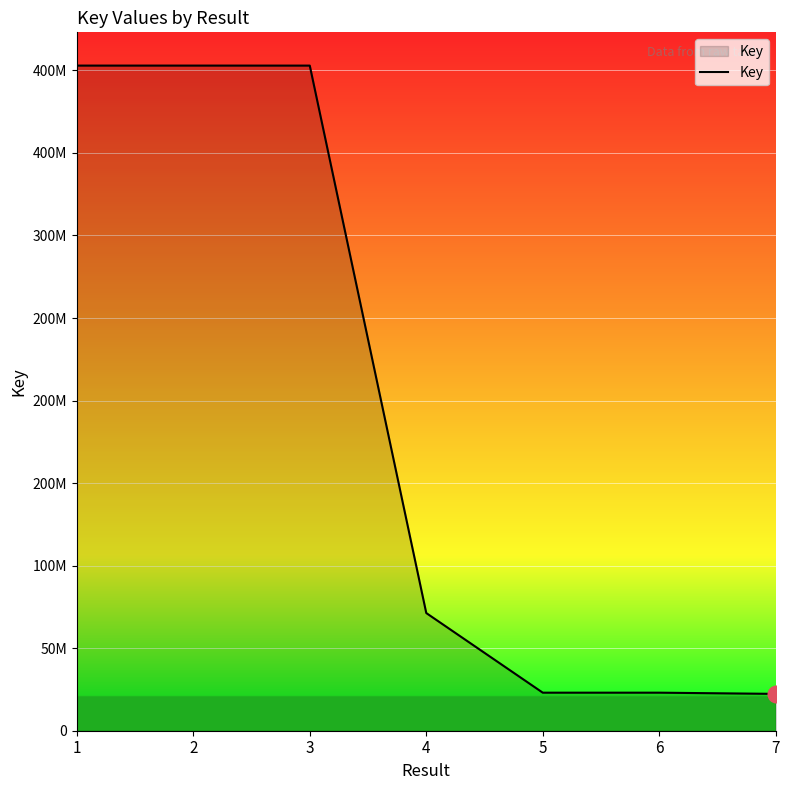

Which label corresponds to the smallest value in the chart?

7